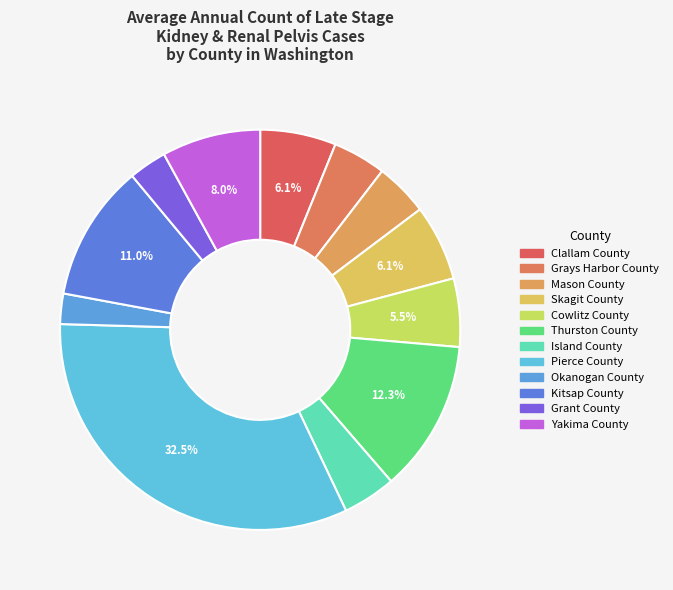

Count the number of slices in the pie.

12